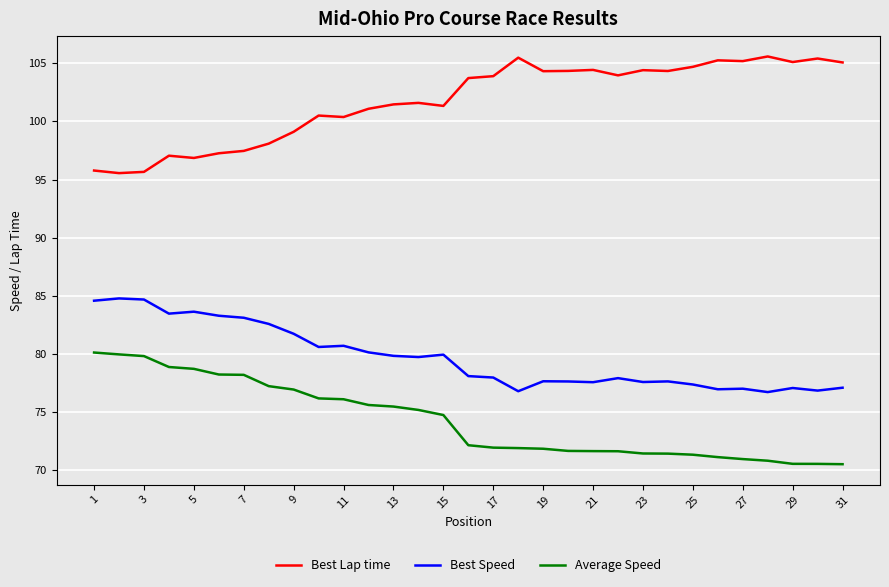

True or false: Best Speed and Average Speed cross at least once.

False